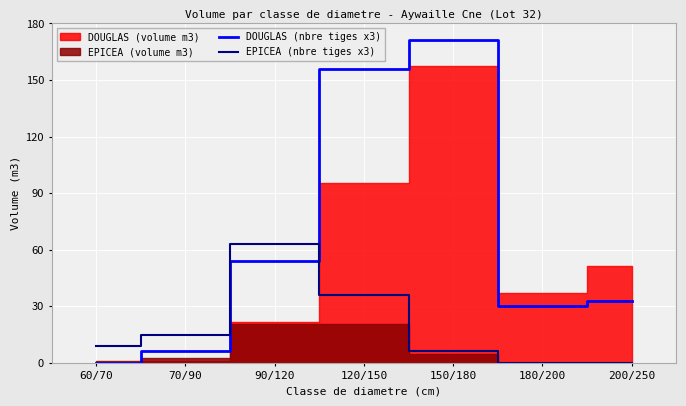

The value of EPICEA (nbre tiges x3) at 180/200 is 26. True or false?

False